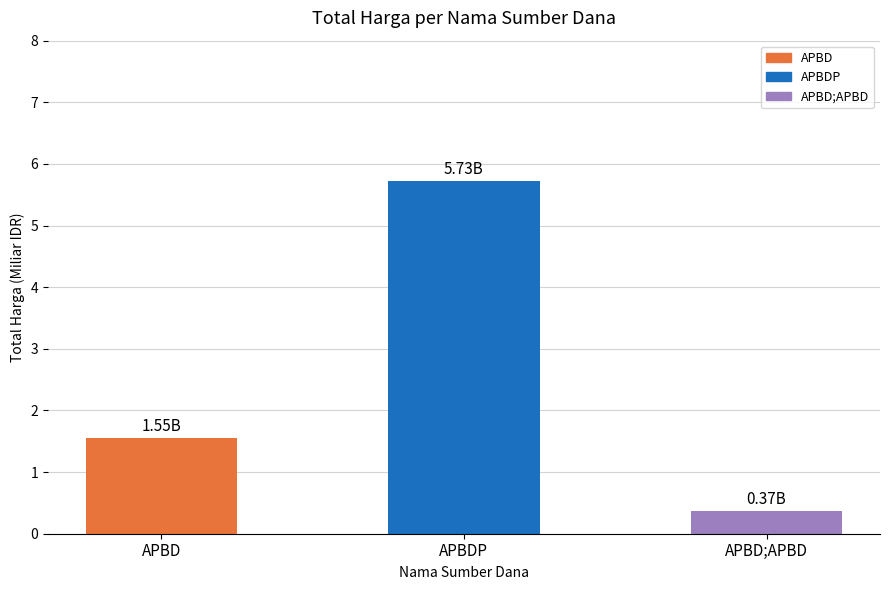

Does the chart contain any negative values?

No